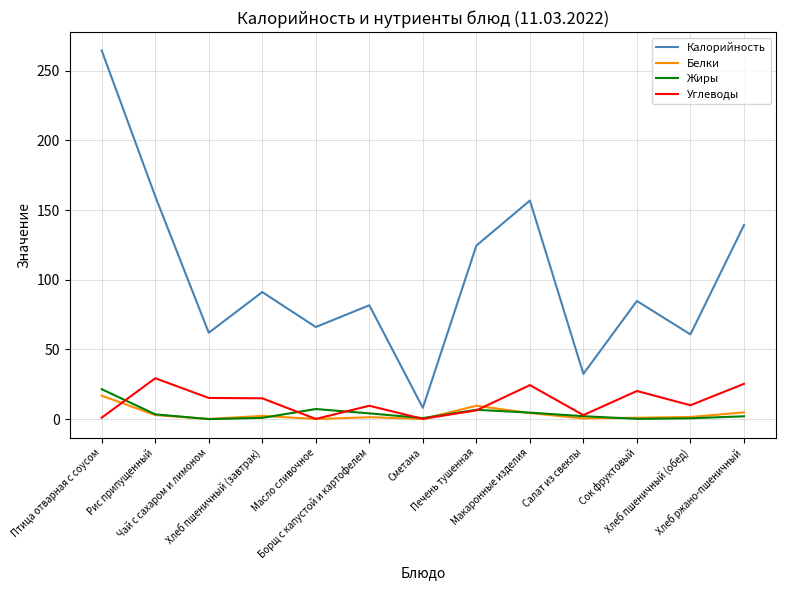

True or false: Калорийность and Жиры intersect in this chart.

False